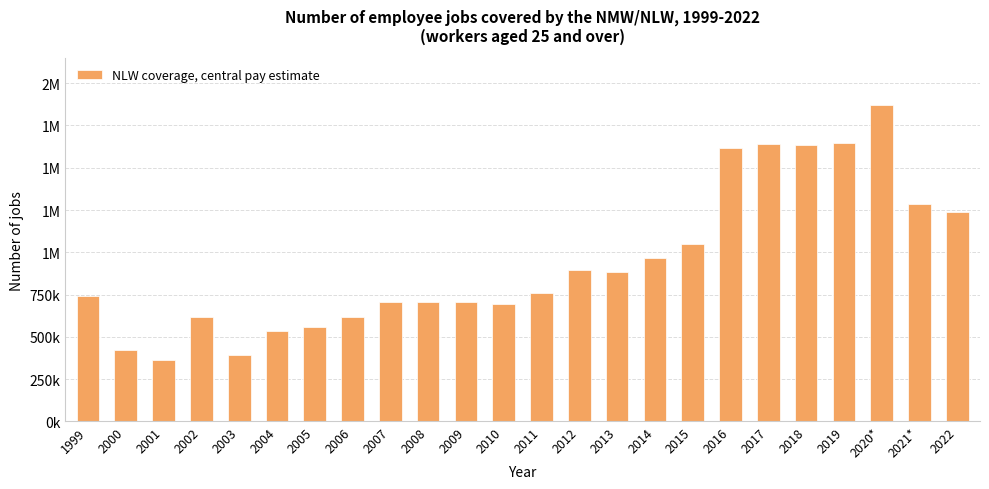

Rank the categories by value from highest to lowest.

2020*, 2019, 2017, 2018, 2016, 2021*, 2022, 2015, 2014, 2012, 2013, 2011, 1999, 2007, 2008, 2009, 2010, 2002, 2006, 2005, 2004, 2000, 2003, 2001